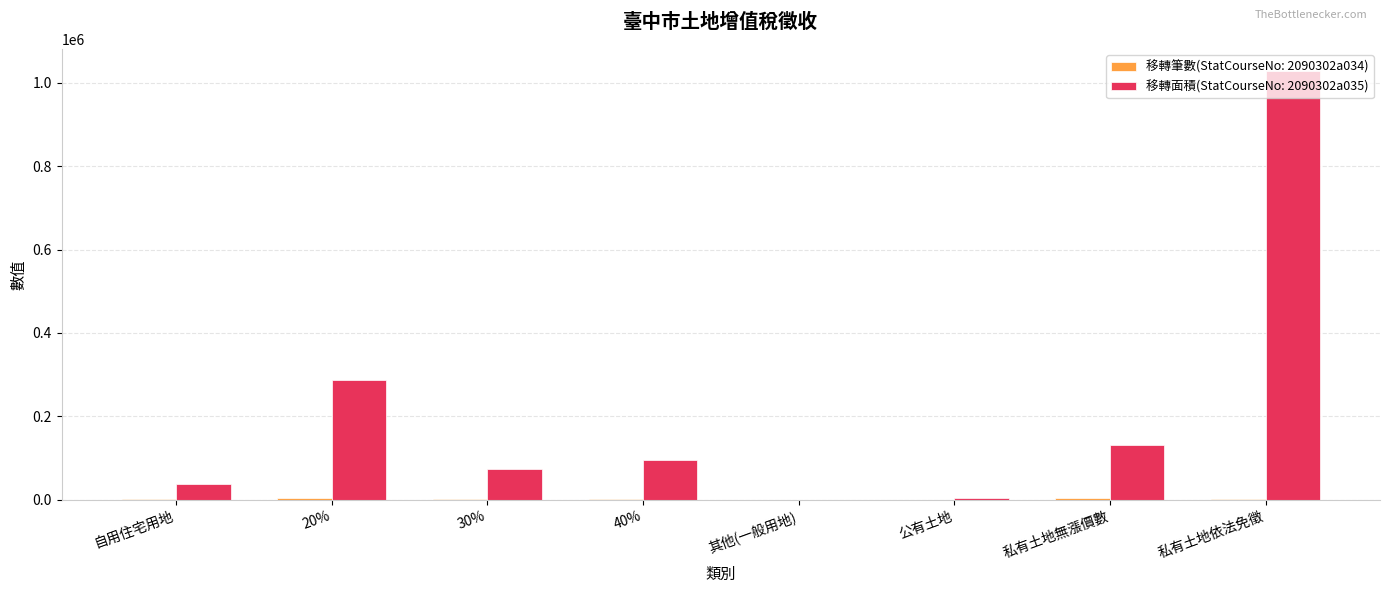

What is the greatest value displayed?

1029506.0